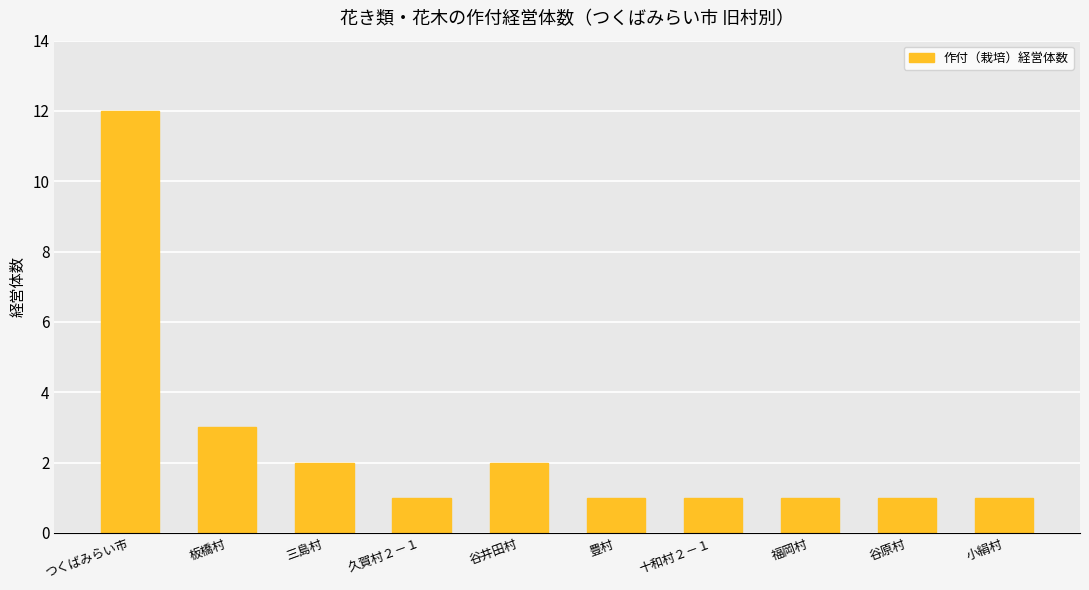

Does the chart contain any negative values?

No